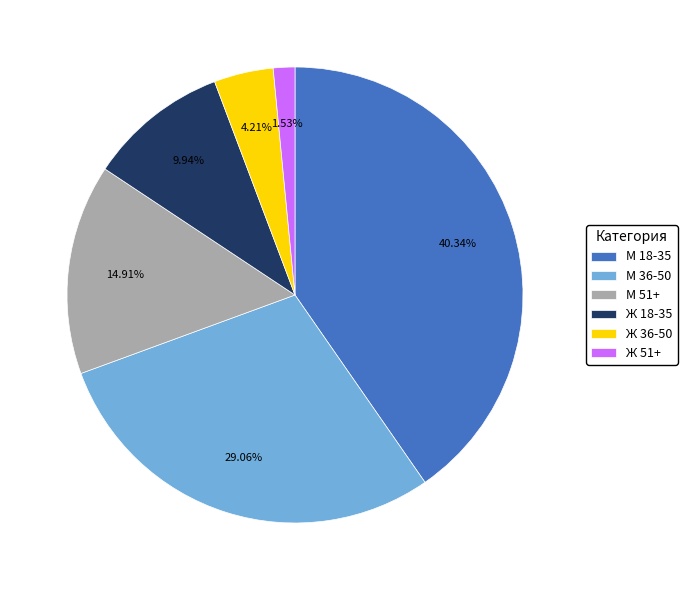

Is the sum of Ж 51+ and Ж 18-35 greater than half?

No